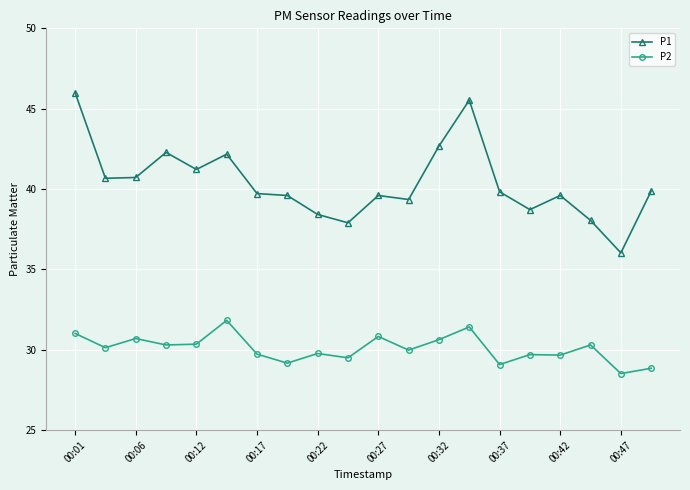

What is the average value of the P2 series?

30.1